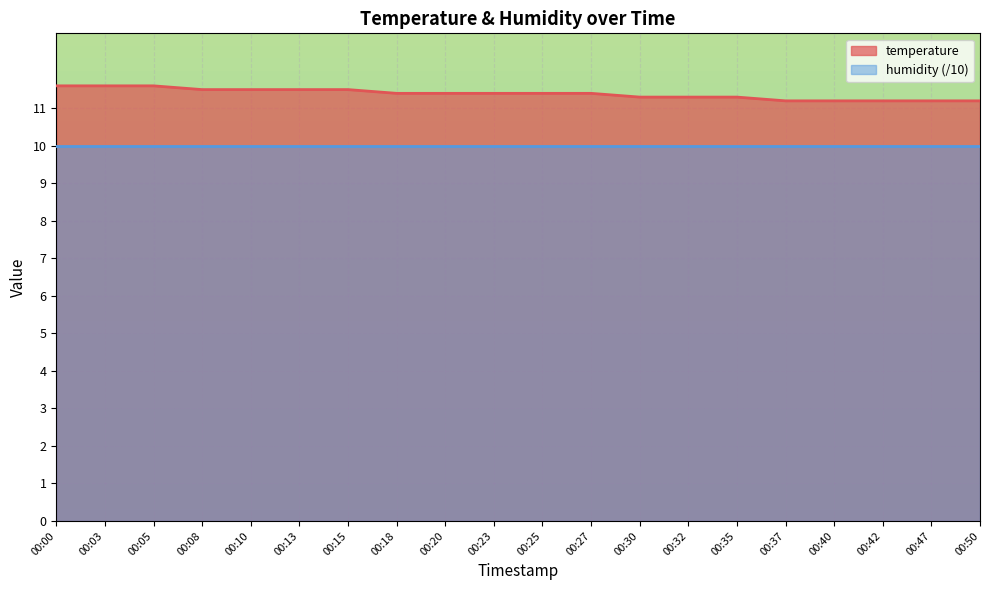

Does the chart display data point markers on the line(s)?

No